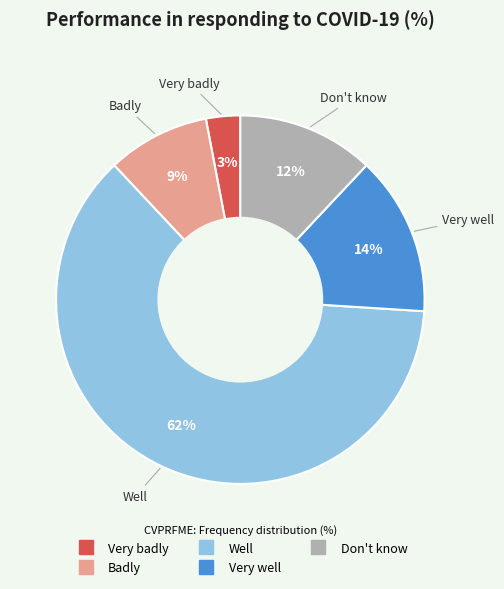

To the nearest percent, what is the difference between the largest and smallest slice percentages?

59%